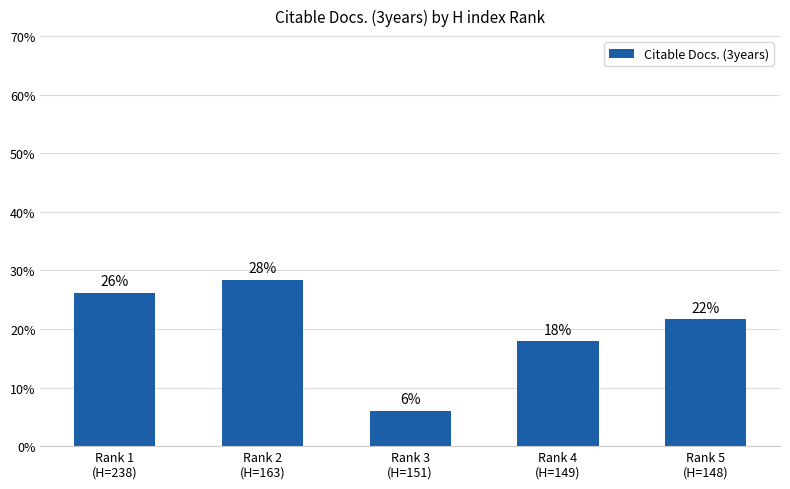

What is the label of the 2nd bar from the left?

Rank 2
(H=163)